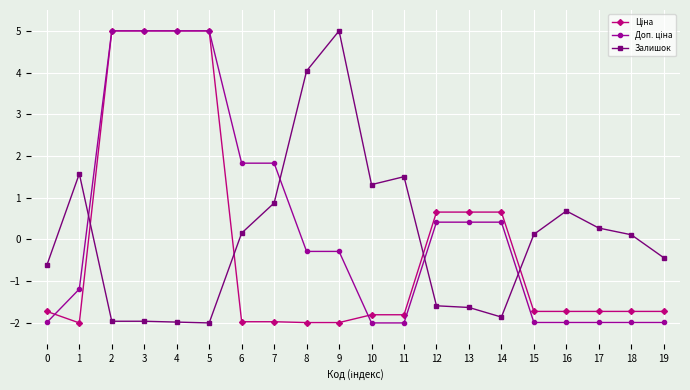

What is the spread (max minus min) of values at 5?

7.0